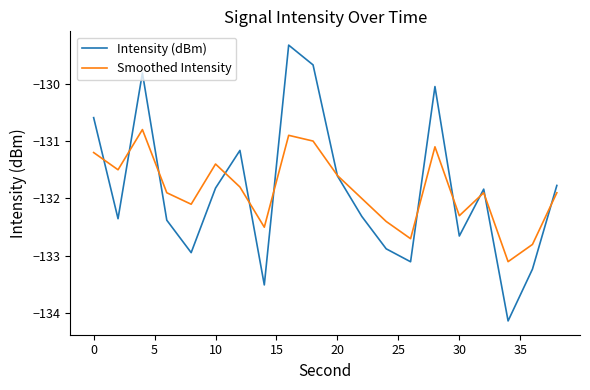

What is the maximum value for Smoothed Intensity?

-130.8